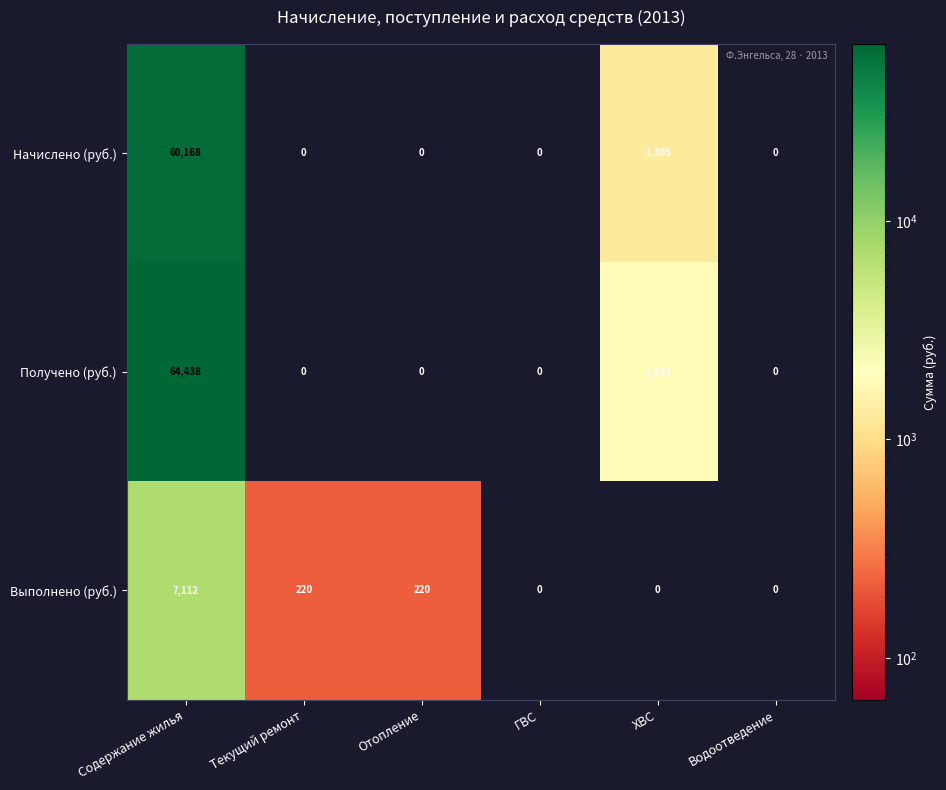

What is the difference between the Выполнено (руб.) values at Содержание жилья and Отопление?

6892